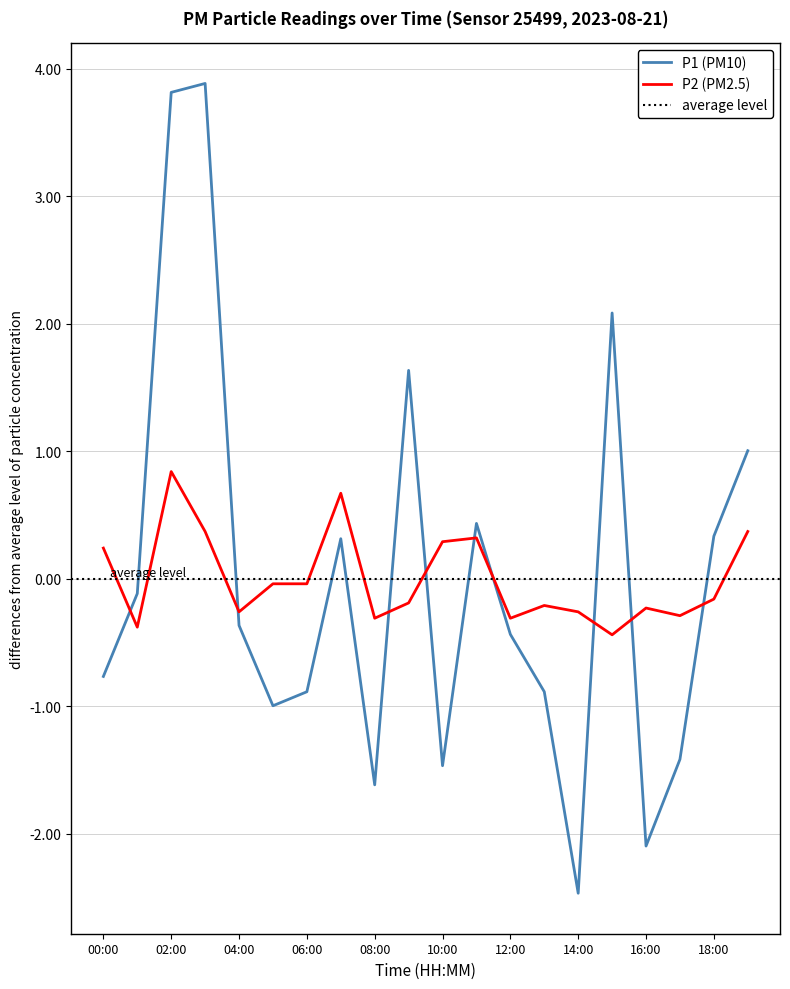

What is the value of the P1 point at the 14th from the left?

-0.9